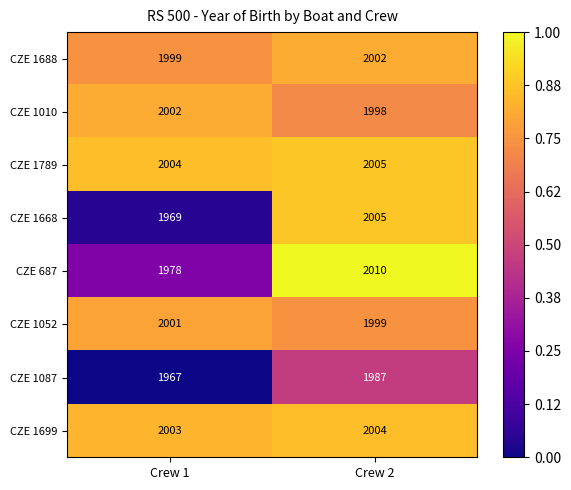

What is the average value of the CZE 1699 series?

2004